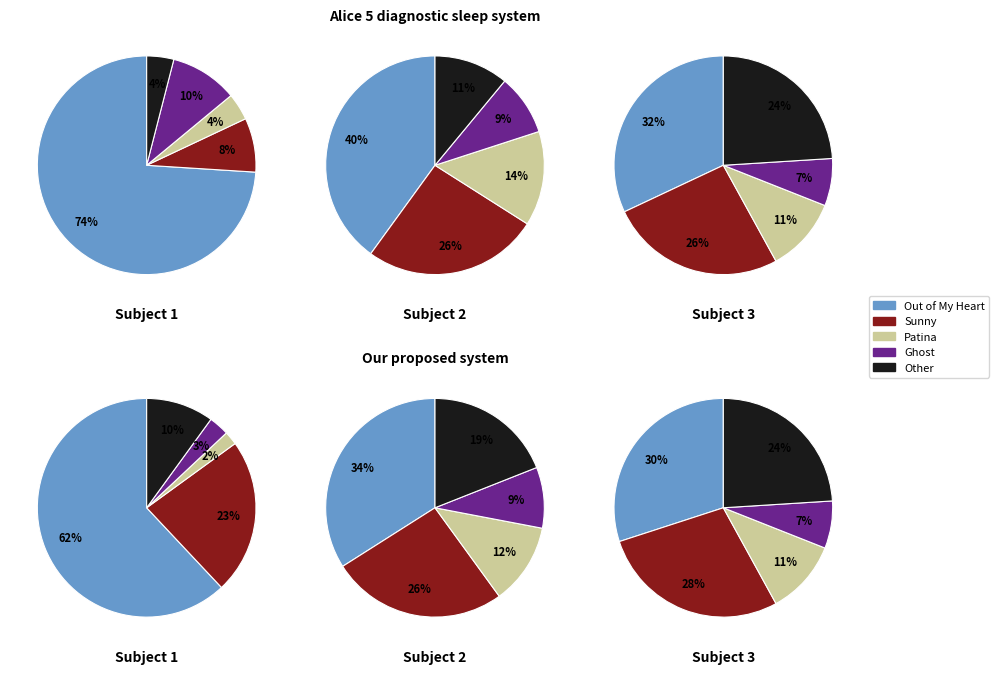

Does Out of My Heart represent more than half of the total?

No